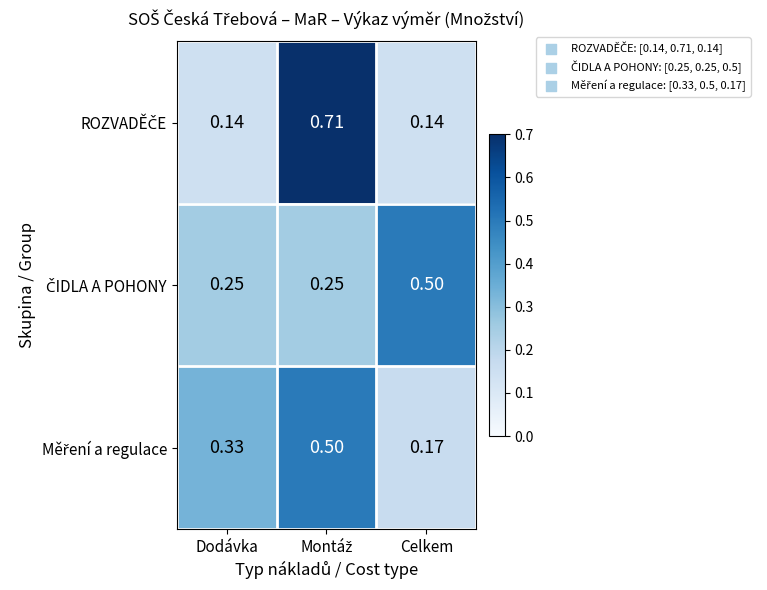

Which label corresponds to the smallest value in the chart?

Dodávka